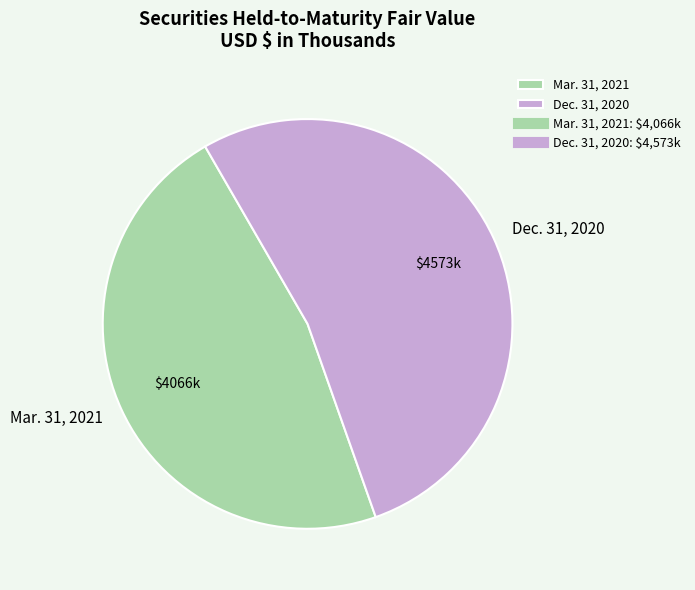

True or false: Mar. 31, 2021 accounts for 54% of the total.

False